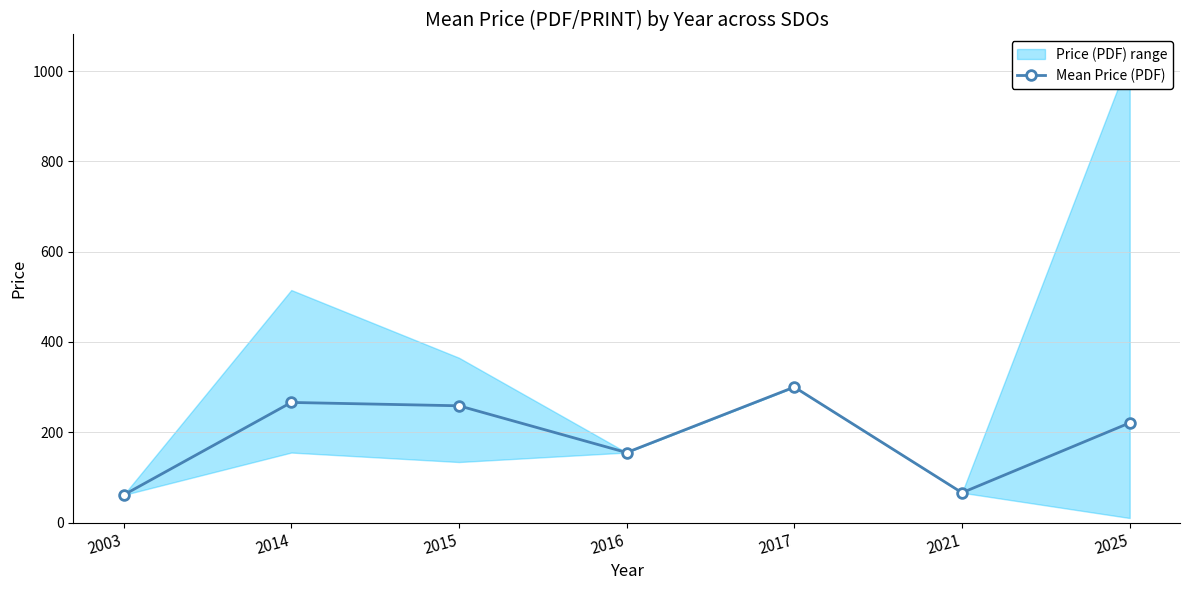

What is the change in value from 2014 to 2016?

-111.0